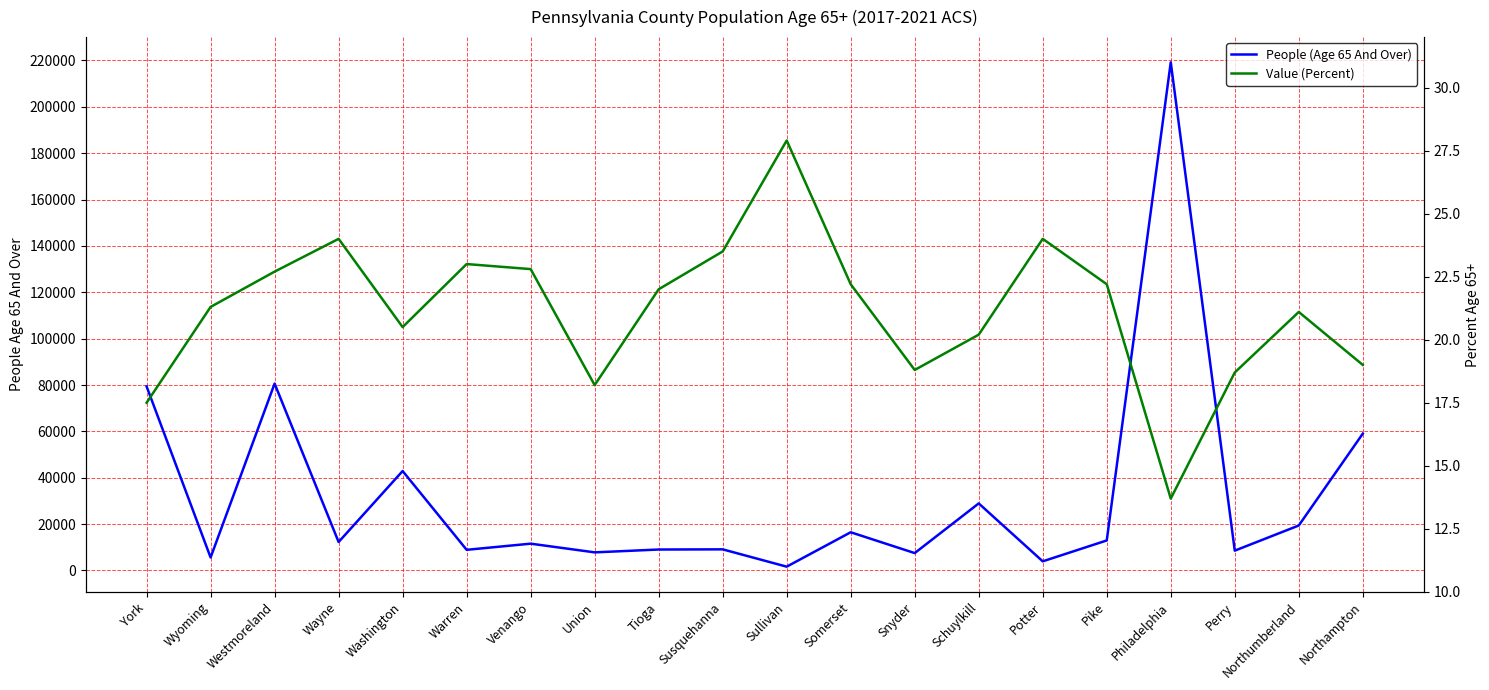

Count the number of data series in this chart.

2